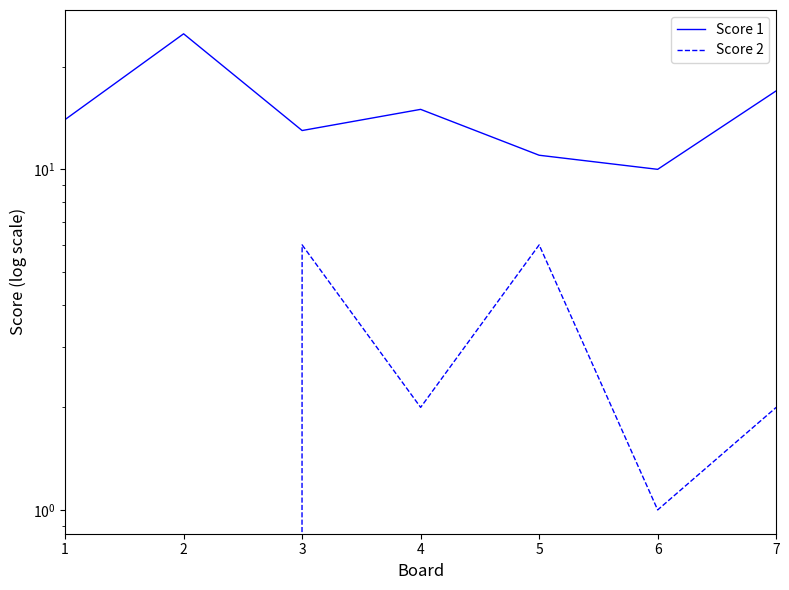

How many lines are shown in the chart?

2